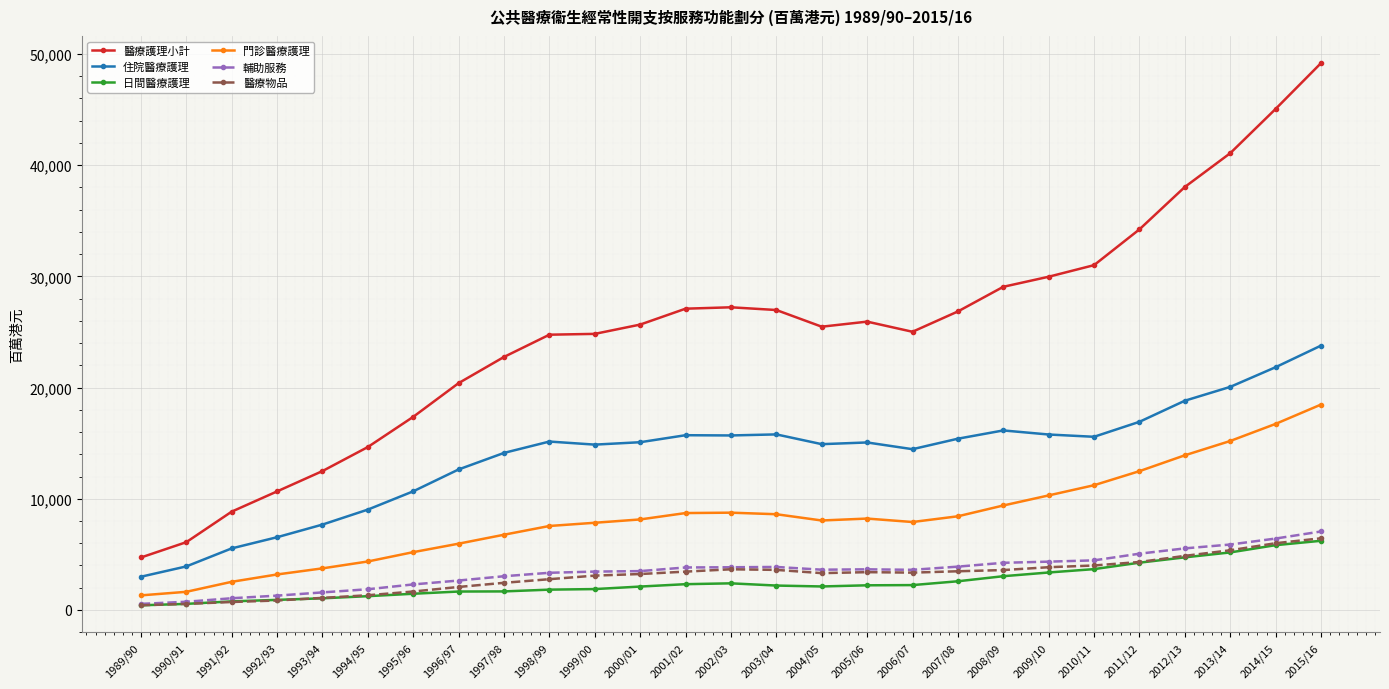

Is the value of 醫療護理小計 at 1992/93 greater than the value of 醫療物品 at 2009/10?

Yes